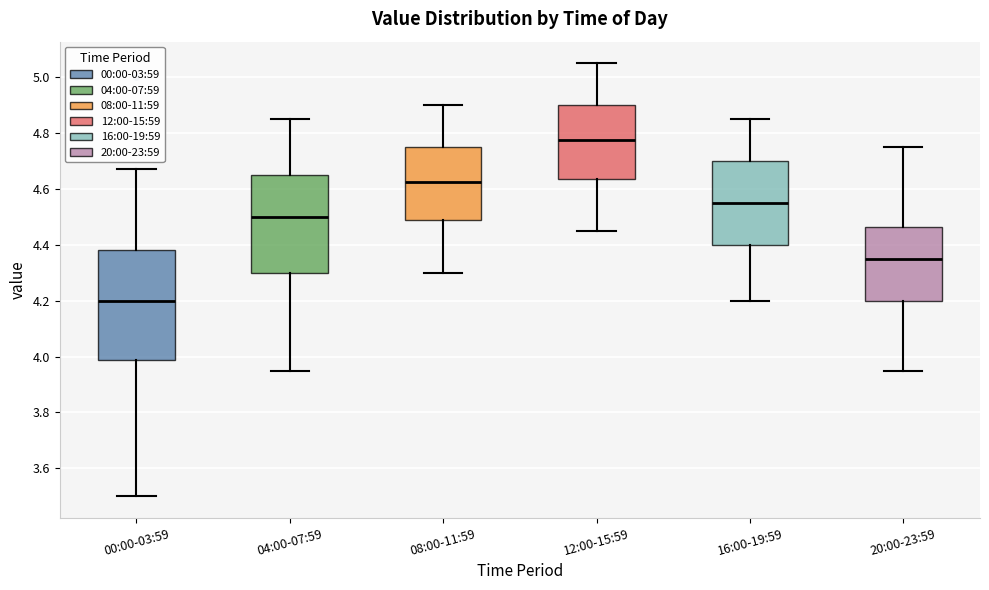

Where does the lower whisker of the box for 08:00-11:59 end on the y-axis? The values are not printed on the chart, so give them approximately, as read against the axis.

4.30